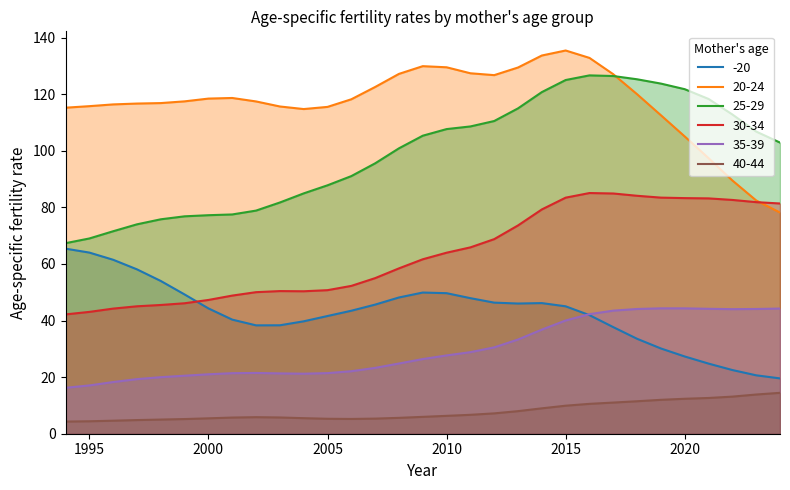

Where is 30-34 nearest to the value 63?

2010